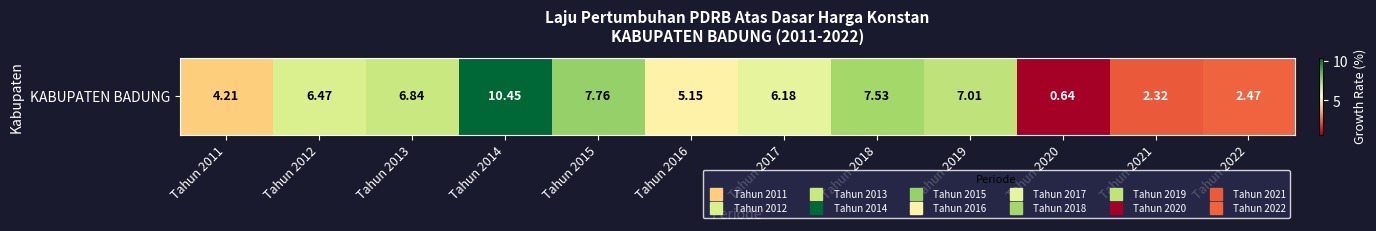

Count the number of values greater than 6.

7